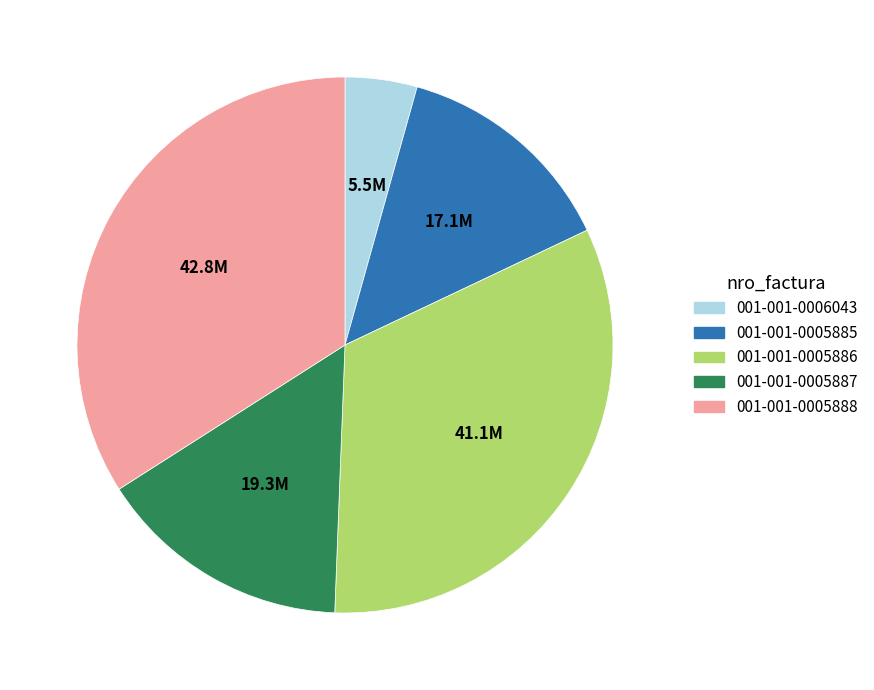

Between 001-001-0005888 and 001-001-0006043, which is larger?

001-001-0005888